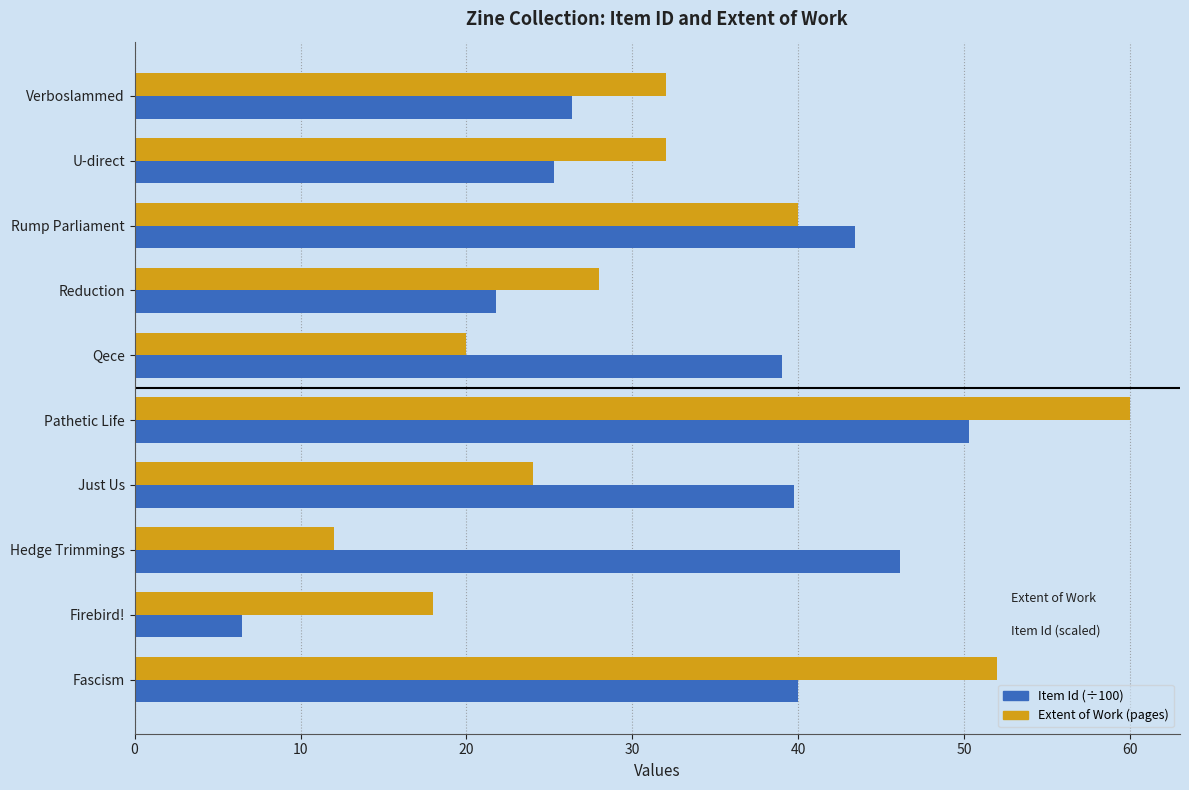

What is the spread (max minus min) of values at Rump Parliament?

3.4